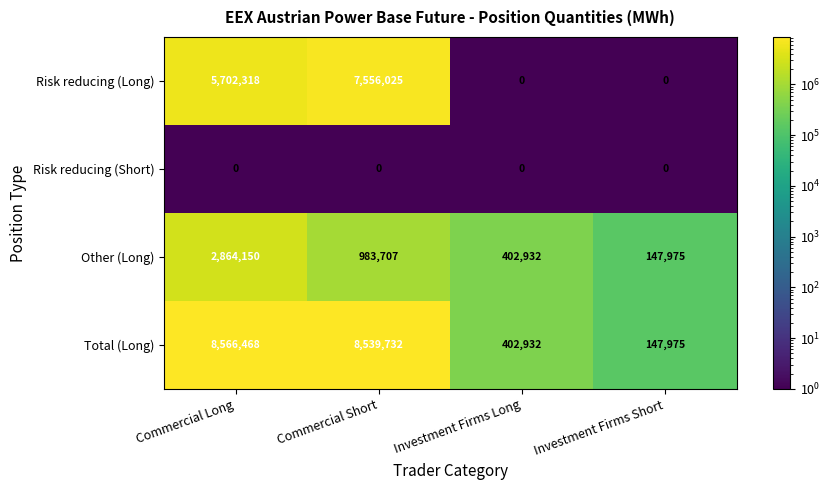

Reading left to right, what are all the values shown in this chart?

Risk reducing (Long): Commercial Long=5702318	Commercial Short=7556025	Investment Firms Long=0	Investment Firms Short=0
Risk reducing (Short): Commercial Long=0	Commercial Short=0	Investment Firms Long=0	Investment Firms Short=0
Other (Long): Commercial Long=2864150	Commercial Short=983707	Investment Firms Long=402932	Investment Firms Short=147975
Total (Long): Commercial Long=8566468	Commercial Short=8539732	Investment Firms Long=402932	Investment Firms Short=147975